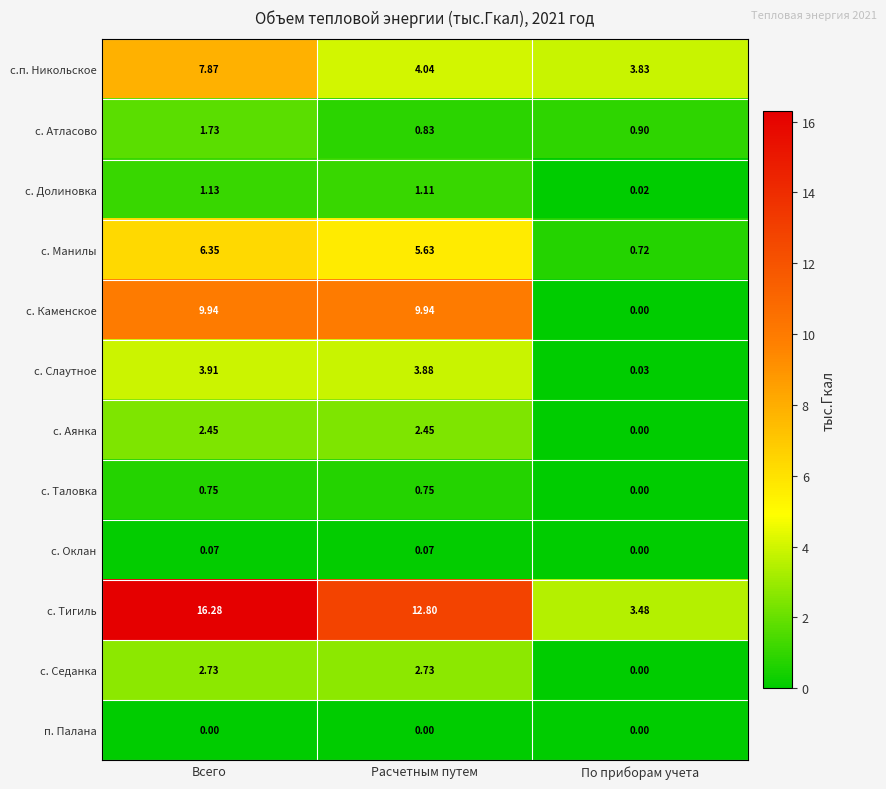

Where does the с. Седанка series first go above 2?

Всего